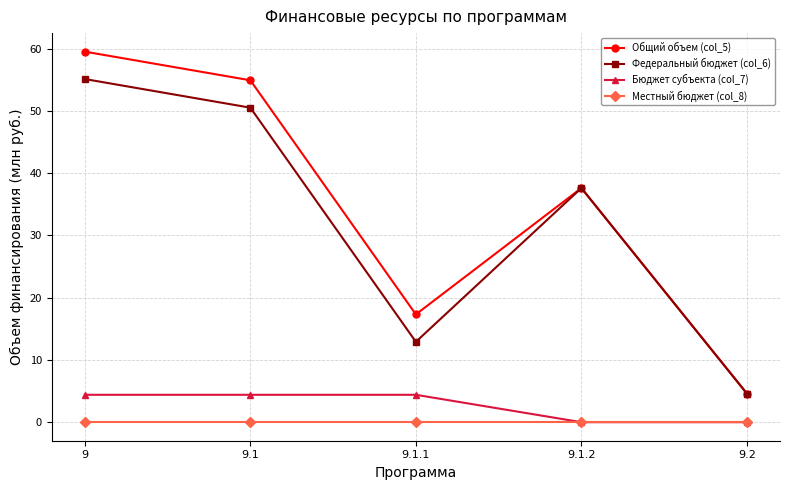

Which series has the widest spread of values?

Общий объем (col_5)